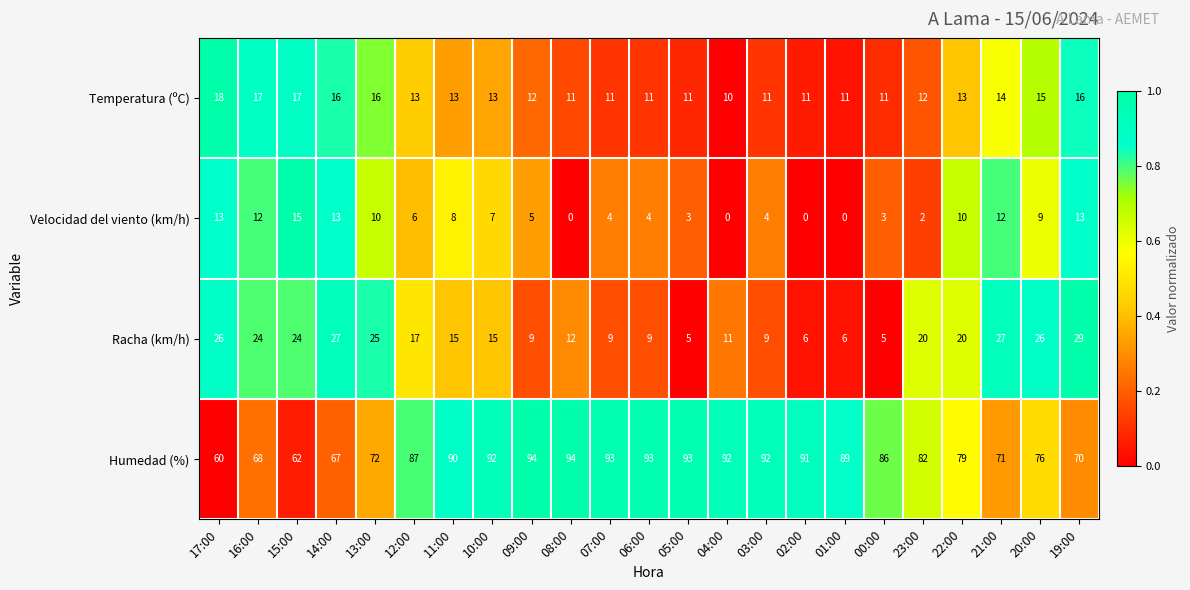

Is the value of Temperatura (ºC) at 23:00 greater than the value of Racha (km/h) at 02:00?

Yes